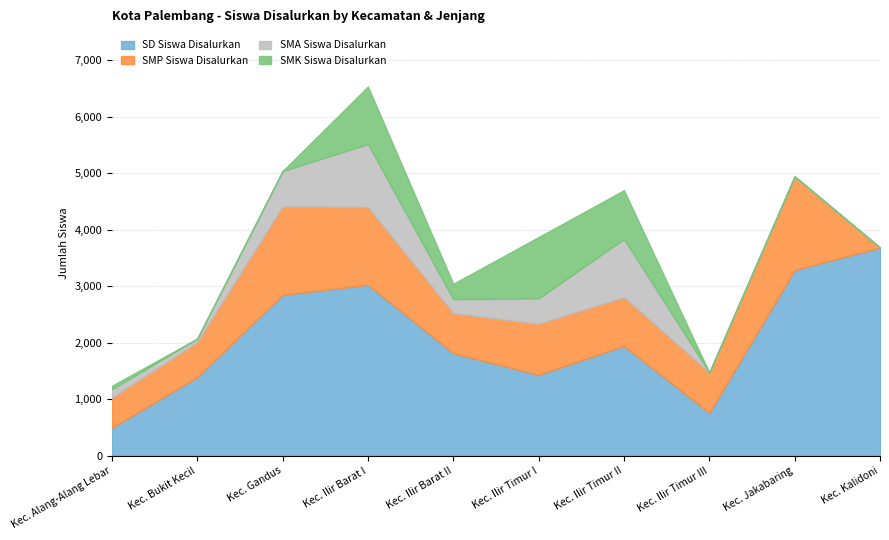

Does the chart display data point markers on the line(s)?

No